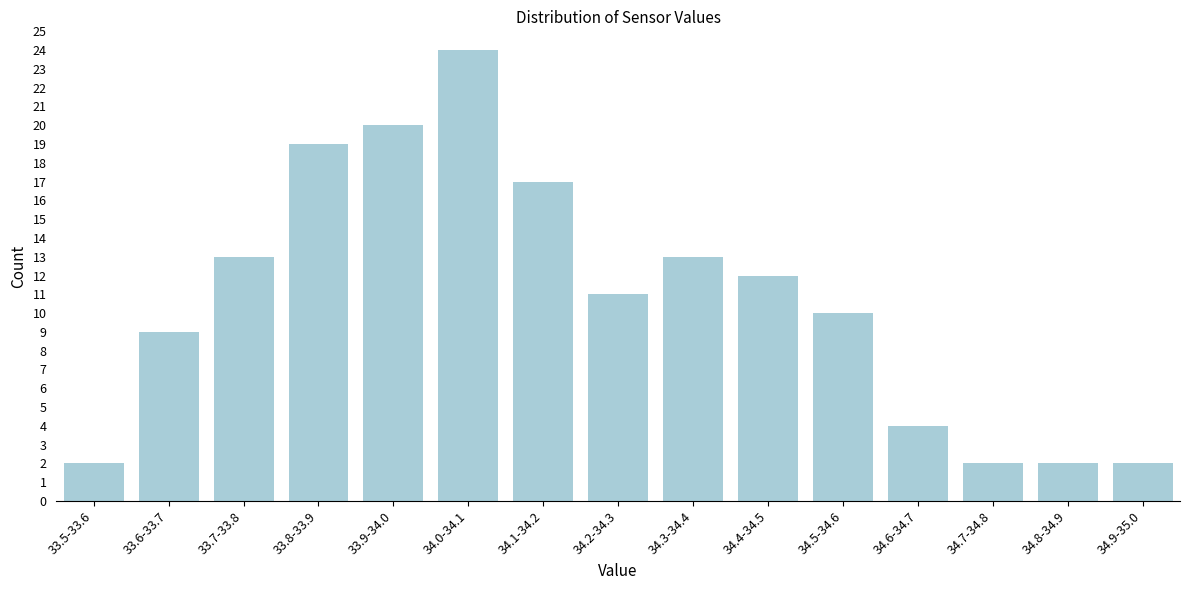

Reading right to left, list all the values displayed in this chart.

34.9-35.0=2	34.8-34.9=2	34.7-34.8=2	34.6-34.7=4	34.5-34.6=10	34.4-34.5=12	34.3-34.4=13	34.2-34.3=11	34.1-34.2=17	34.0-34.1=24	33.9-34.0=20	33.8-33.9=19	33.7-33.8=13	33.6-33.7=9	33.5-33.6=2